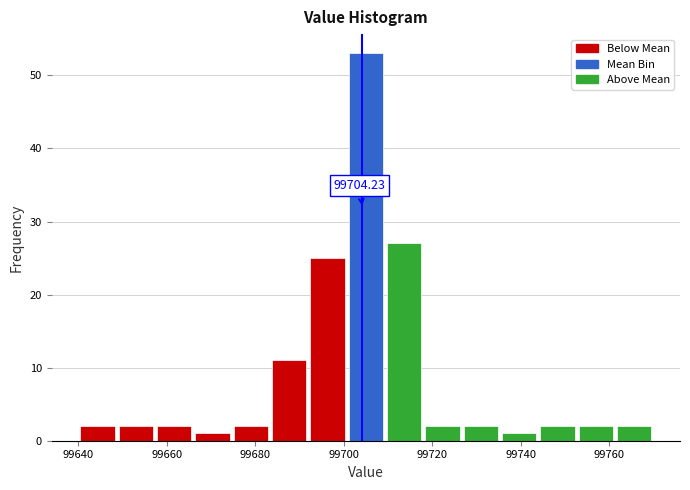

Over which range of the x-axis is the bar tallest?

99700 to 99710